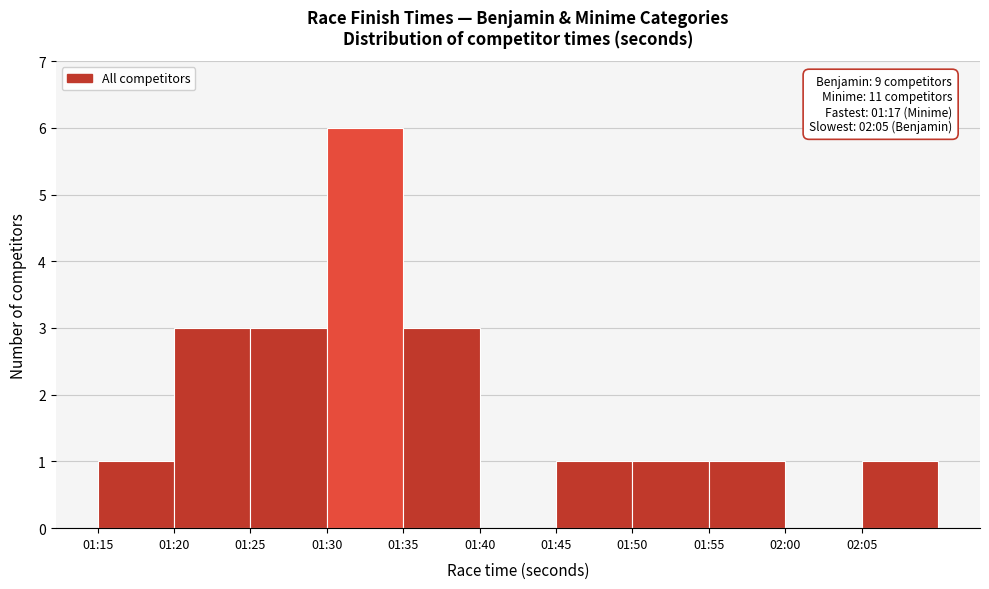

Reading left to right, extract all data points from this chart.

01:15=1	01:20=3	01:25=3	01:30=6	01:35=3	01:40=0	01:45=1	01:50=1	01:55=1	02:00=0	02:05=1